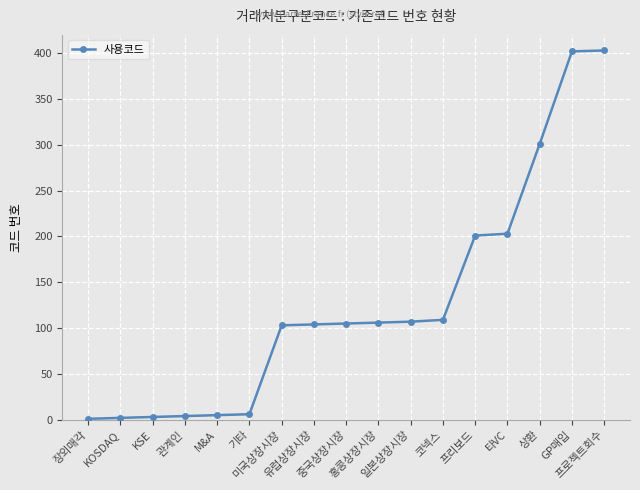

What is the label of the 8th point from the right?

홍콩상장시장